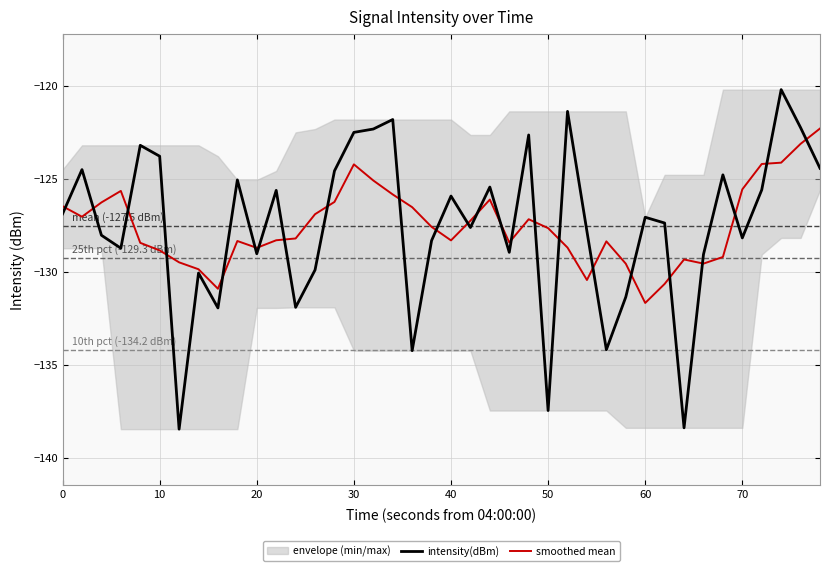

What is the value of the intensity(dBm) point at the 17th from the left?

-122.3